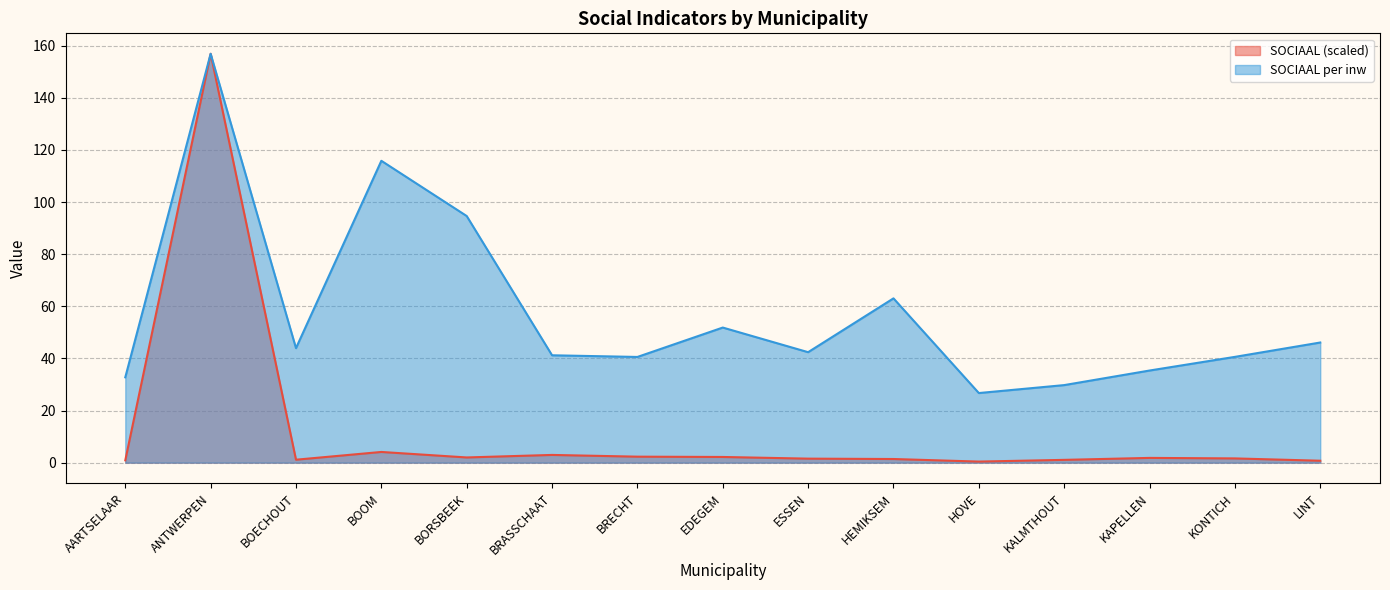

What are all the series names shown in the legend?

SOCIAAL (scaled) line, SOCIAAL per inw line